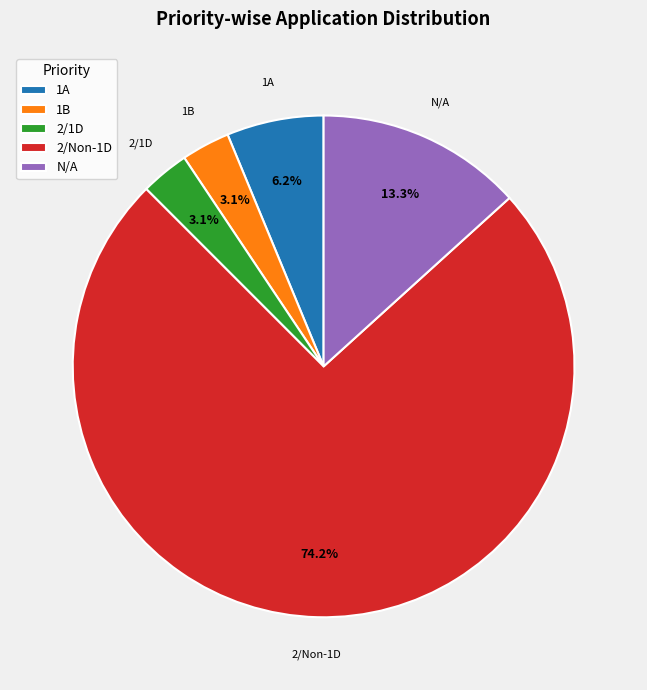

Is there any slice that represents more than half of the pie?

Yes